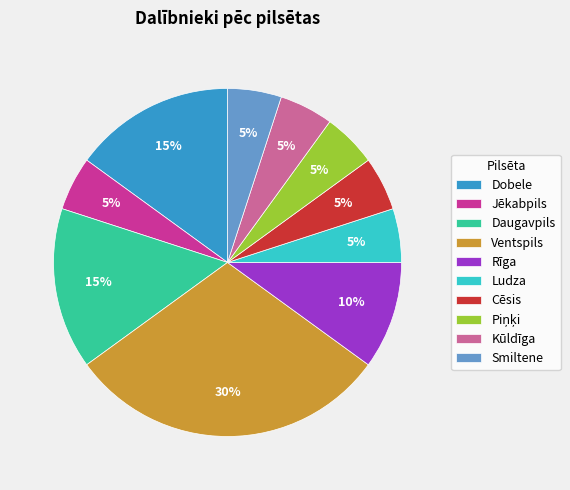

Count the number of slices in the pie.

10